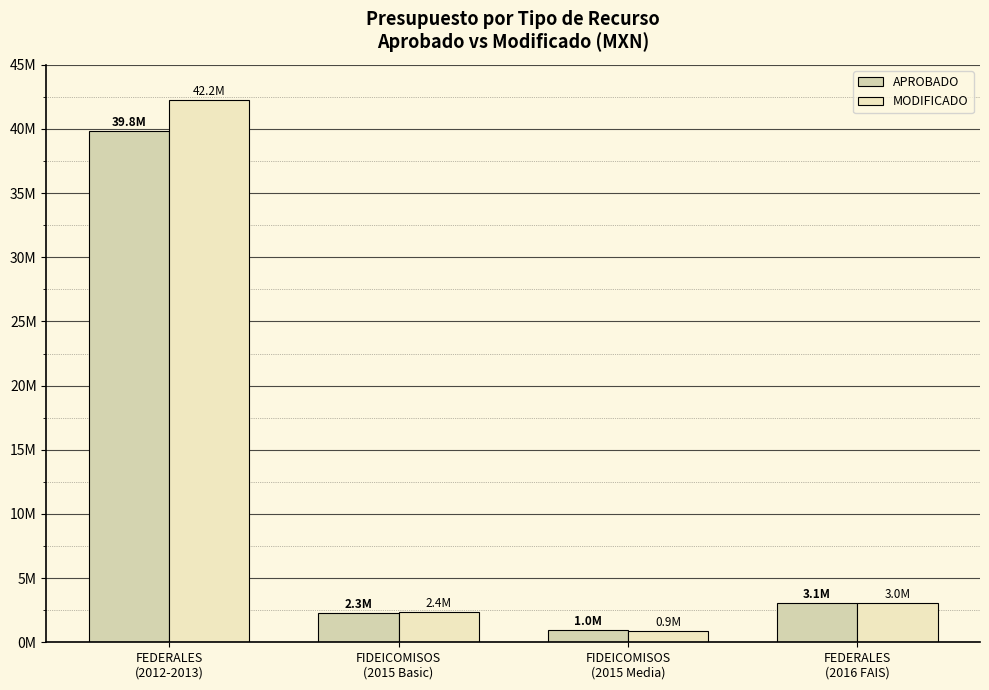

What is the sum of the MODIFICADO values at FEDERALES
(2012-2013) and FIDEICOMISOS
(2015 Basic)?

44.6